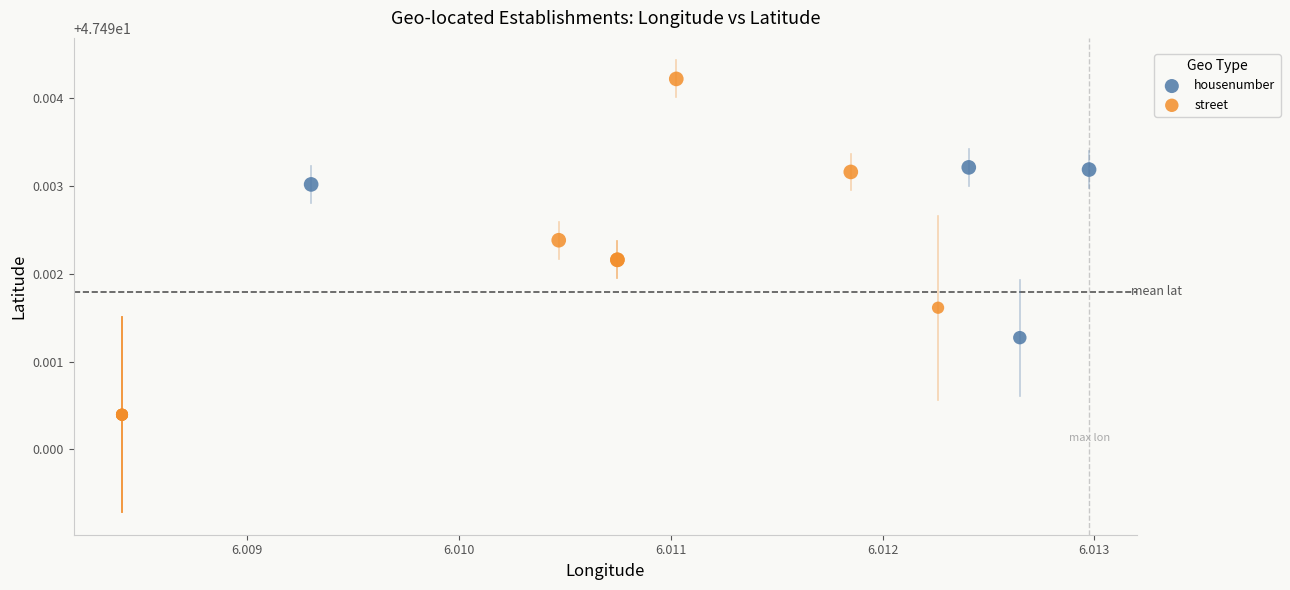

Which series reaches the maximum Y coordinate?

street